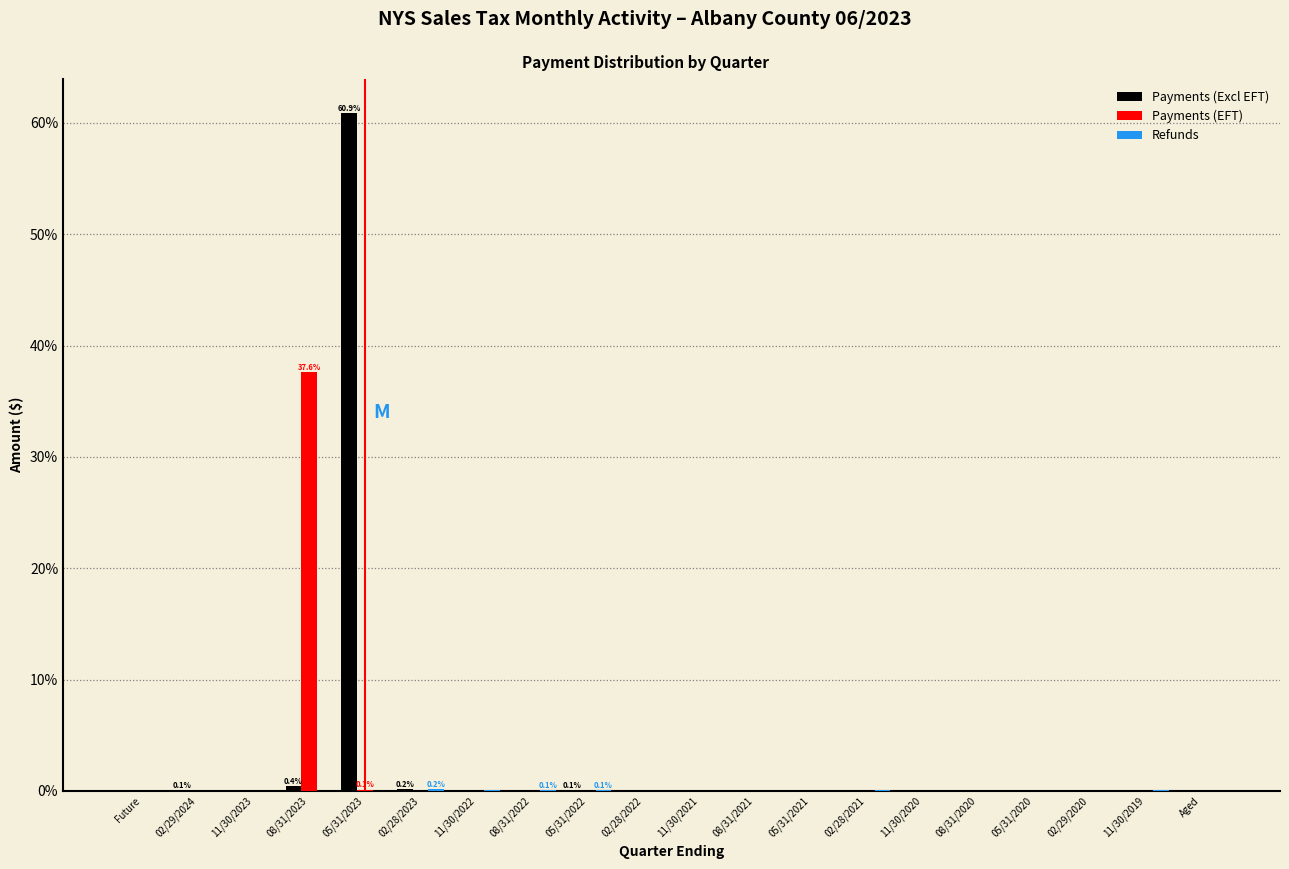

At which category is the sum across all series the highest?

05/31/2023